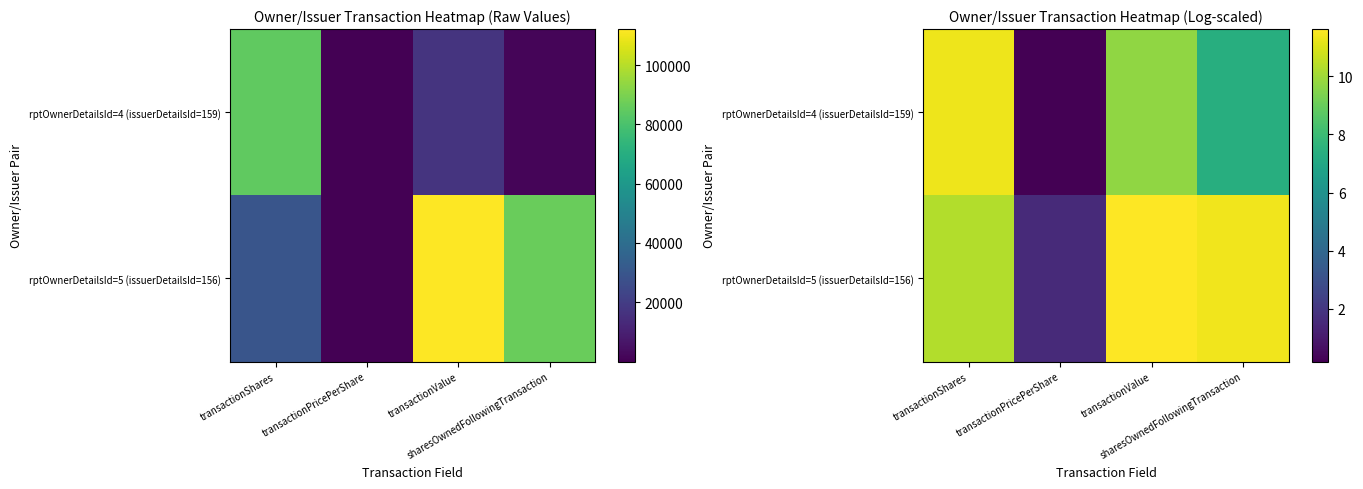

What is the difference between the maximum and second lowest values in the rptOwnerDetailsId=4 (issuerDetailsId=159) series?

4.0